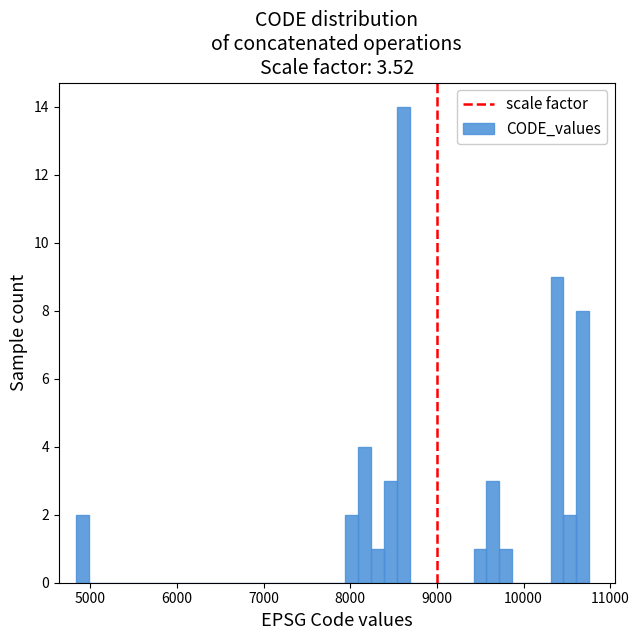

Read against the x-axis, roughly where is the centre of the tallest bar?

8600